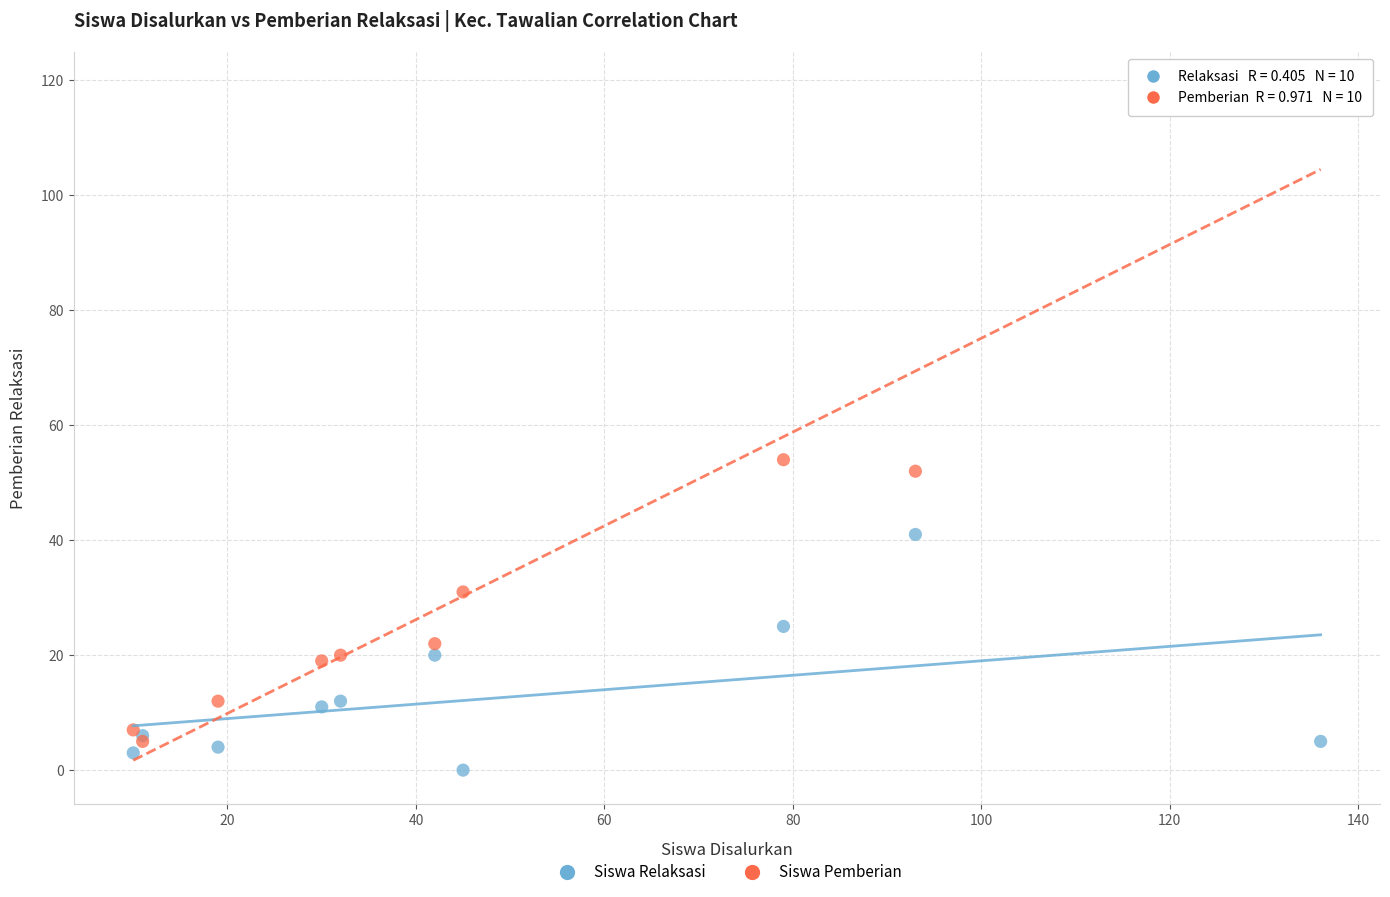

Across all series, what Y value is closest to 59?

54